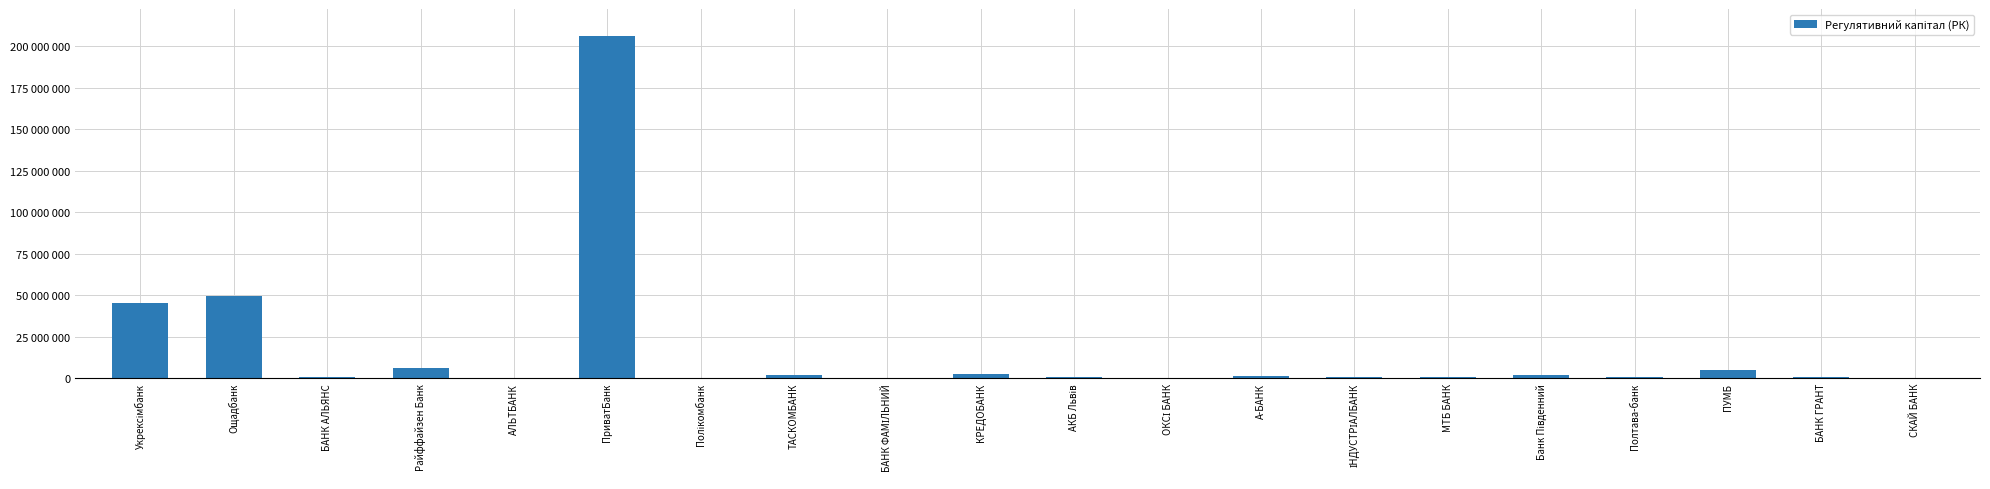

Reading left to right, extract all data points from this chart.

Укрексімбанк=45570041.1	Ощадбанк=49472840.0	БАНК АЛЬЯНС=457280.0	Райффайзен Банк=6154516.3	АЛЬТБАНК=227777.8	ПриватБанк=206059744.0	Полікомбанк=200000.0	ТАСКОМБАНК=1960100.2	БАНК ФАМІЛЬНИЙ=200000.1	КРЕДОБАНК=2248969.5	АКБ Львів=708405.3	ОКСІ БАНК=200000.0	А-БАНК=1514504.7	ІНДУСТРІАЛБАНК=856565.8	МТБ БАНК=635000.1	Банк Південний=2047960.2	Полтава-банк=561012.5	ПУМБ=4780595.0	БАНК ГРАНТ=500000.0	СКАЙ БАНК=200100.1